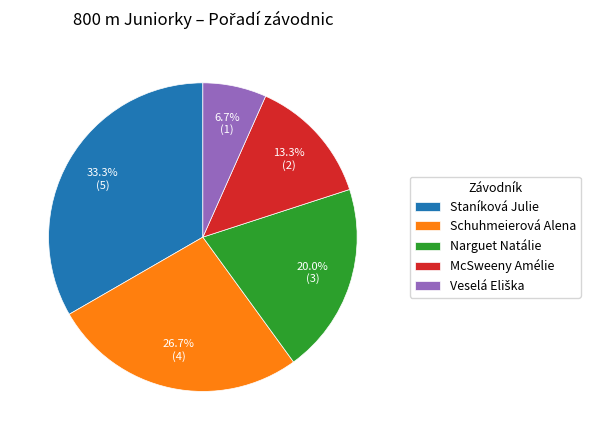

How many slices are in this pie chart?

5